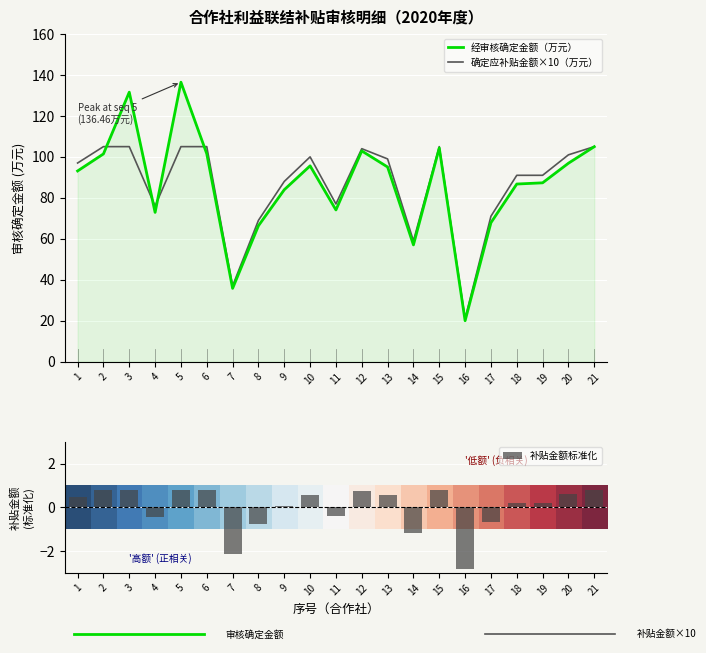

What is the highest value of the 确定应补贴金额×10（万元） series?

105.0